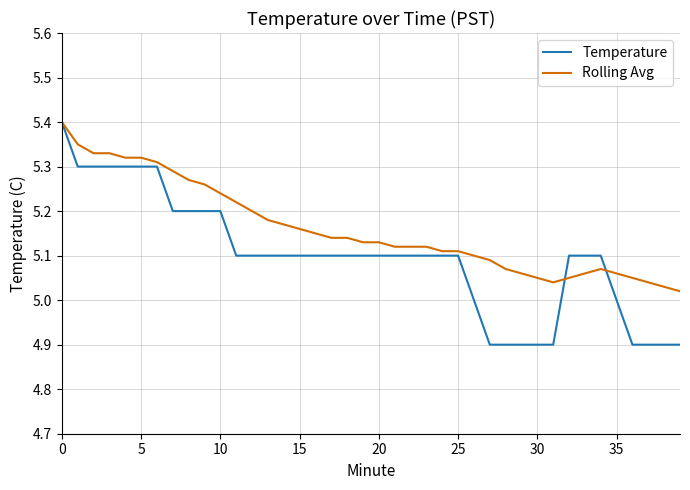

How many lines are shown in the chart?

2